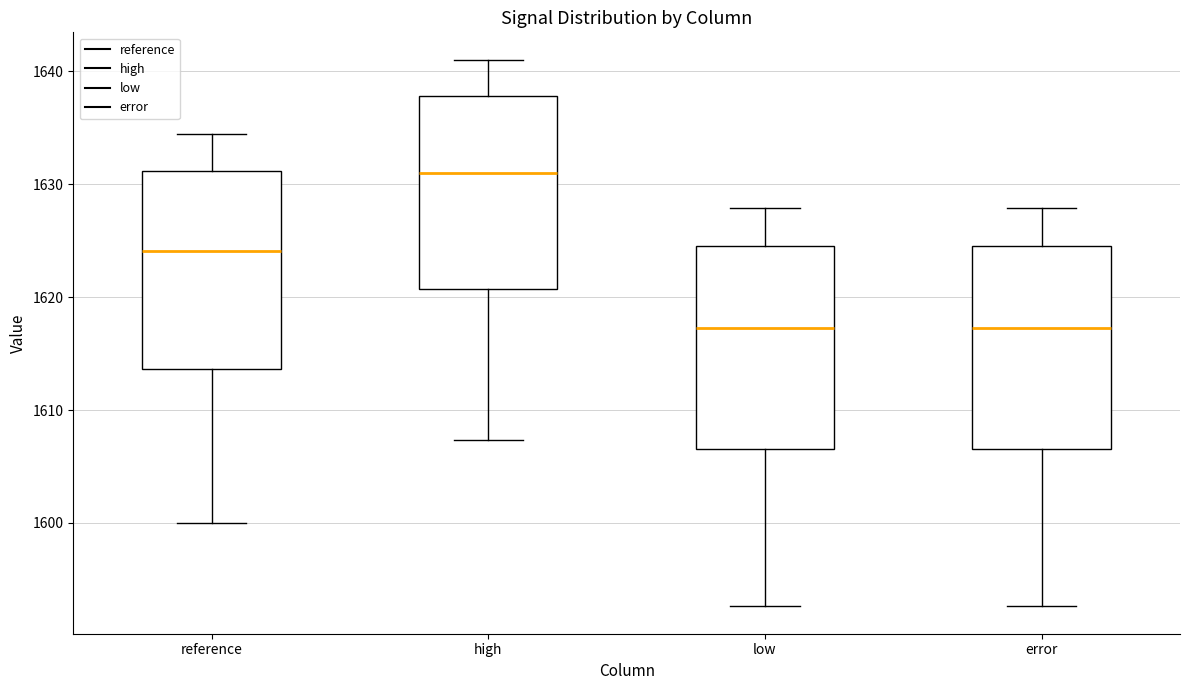

Reading left to right, read every box against the y-axis: the position of its median line, the range the box covers, and the ends of its whiskers. The values are not printed on the chart, so give them approximately, as read against the axis.

reference: median 1624, box 1614 to 1631, whiskers 1600 to 1634
high: median 1631, box 1621 to 1638, whiskers 1607 to 1641
low: median 1617, box 1607 to 1624, whiskers 1593 to 1628
error: median 1617, box 1607 to 1624, whiskers 1593 to 1628